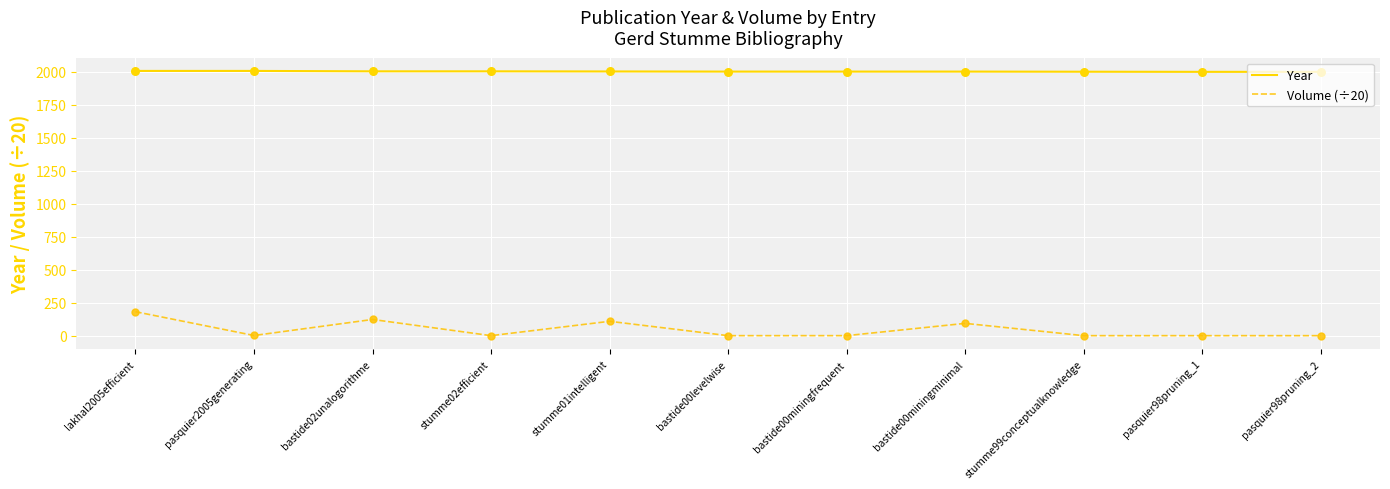

Which series has the widest spread of values?

Volume (÷20)